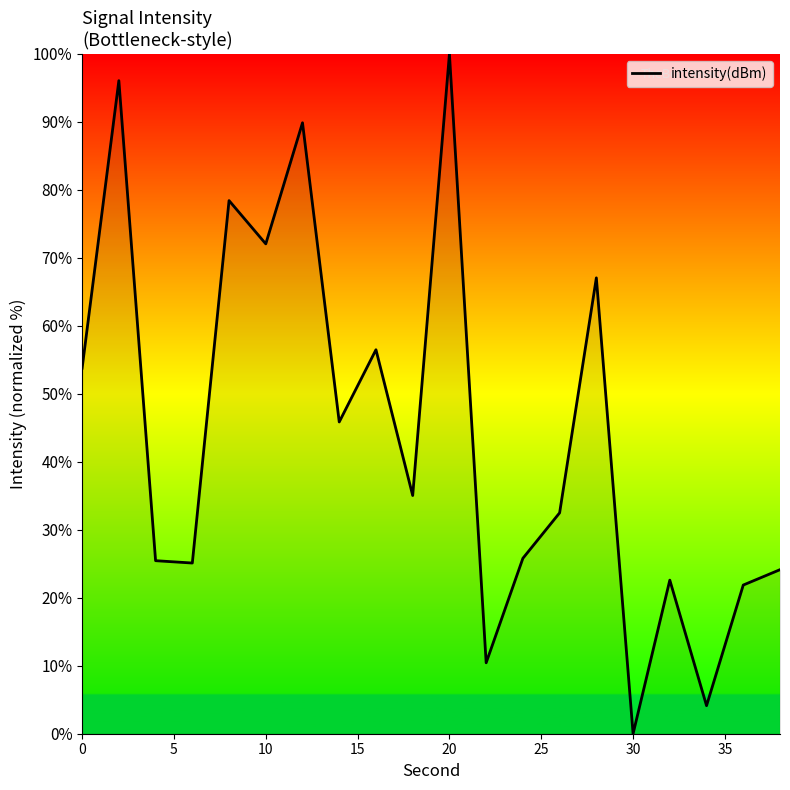

What is the difference between the maximum and minimum values?

100.0